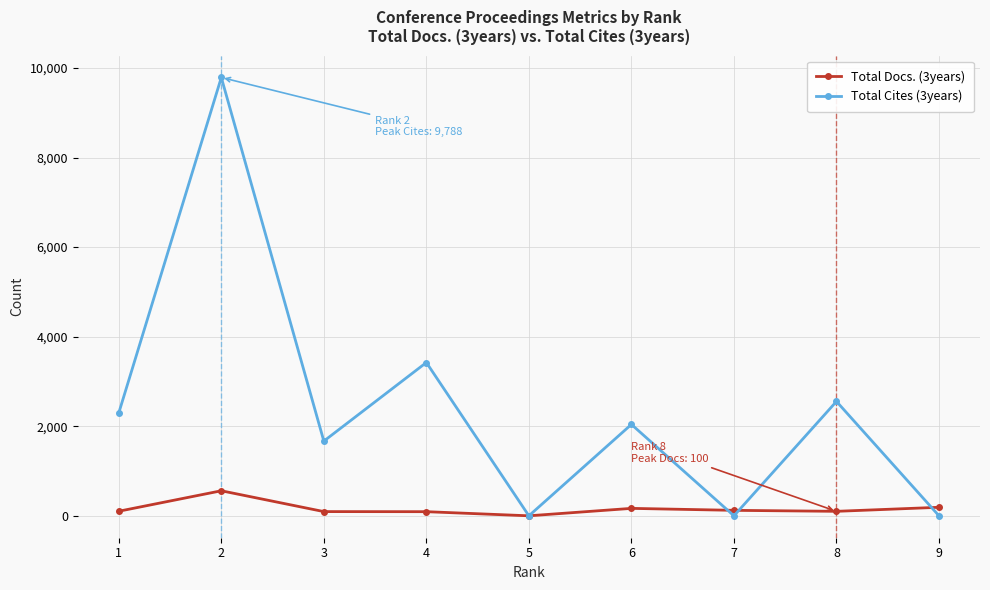

List the series in order of their peak value, highest first.

Total Cites (3years), Total Docs. (3years)